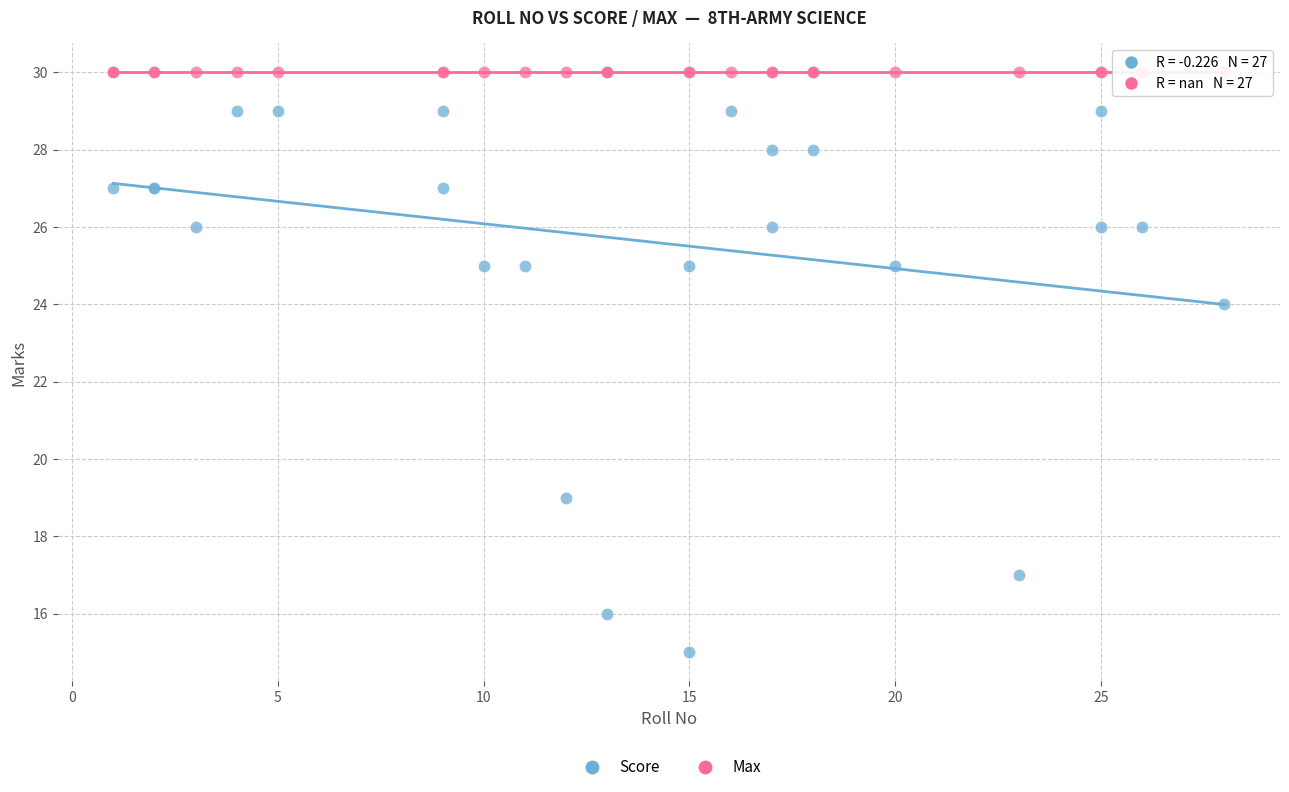

What are all the series names shown in the legend?

Score, Max